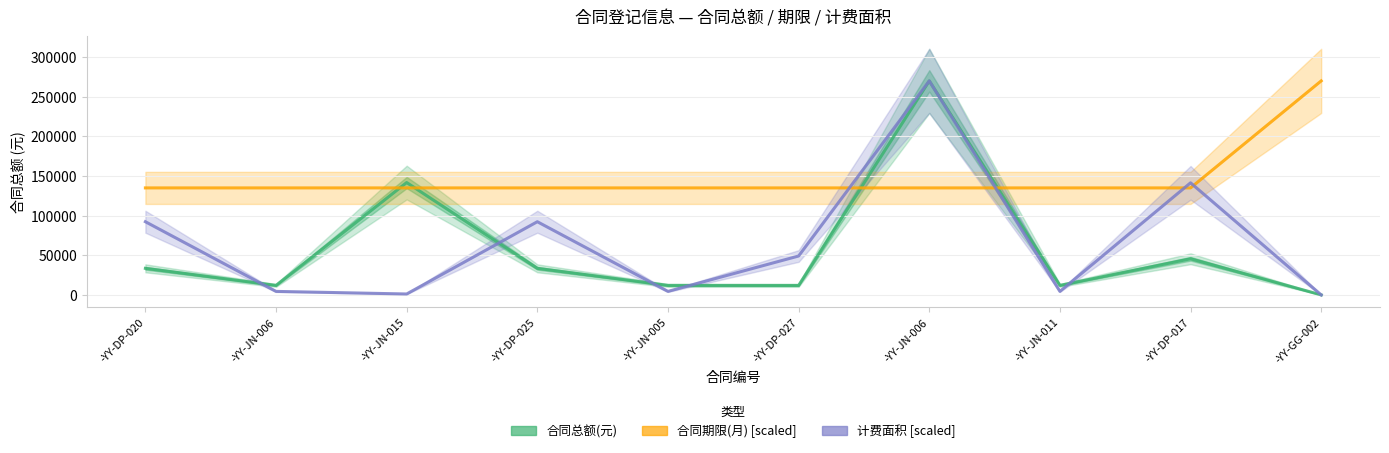

Is it true that 合同总额(元) equals 18494.5 at -YY-JN-011?

False